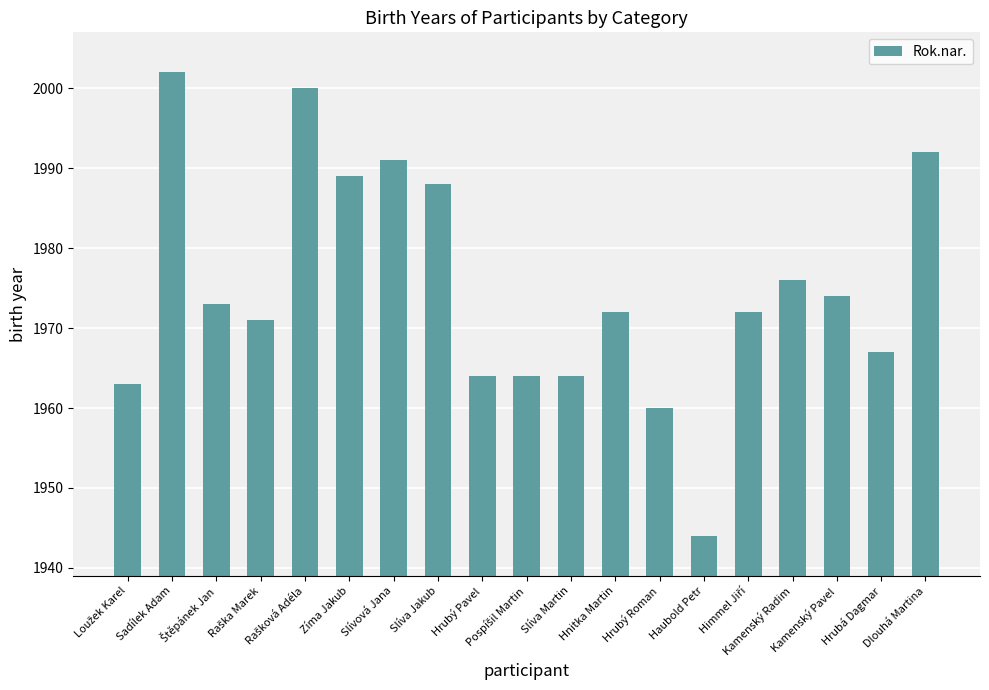

What is the maximum value shown in the chart?

2002